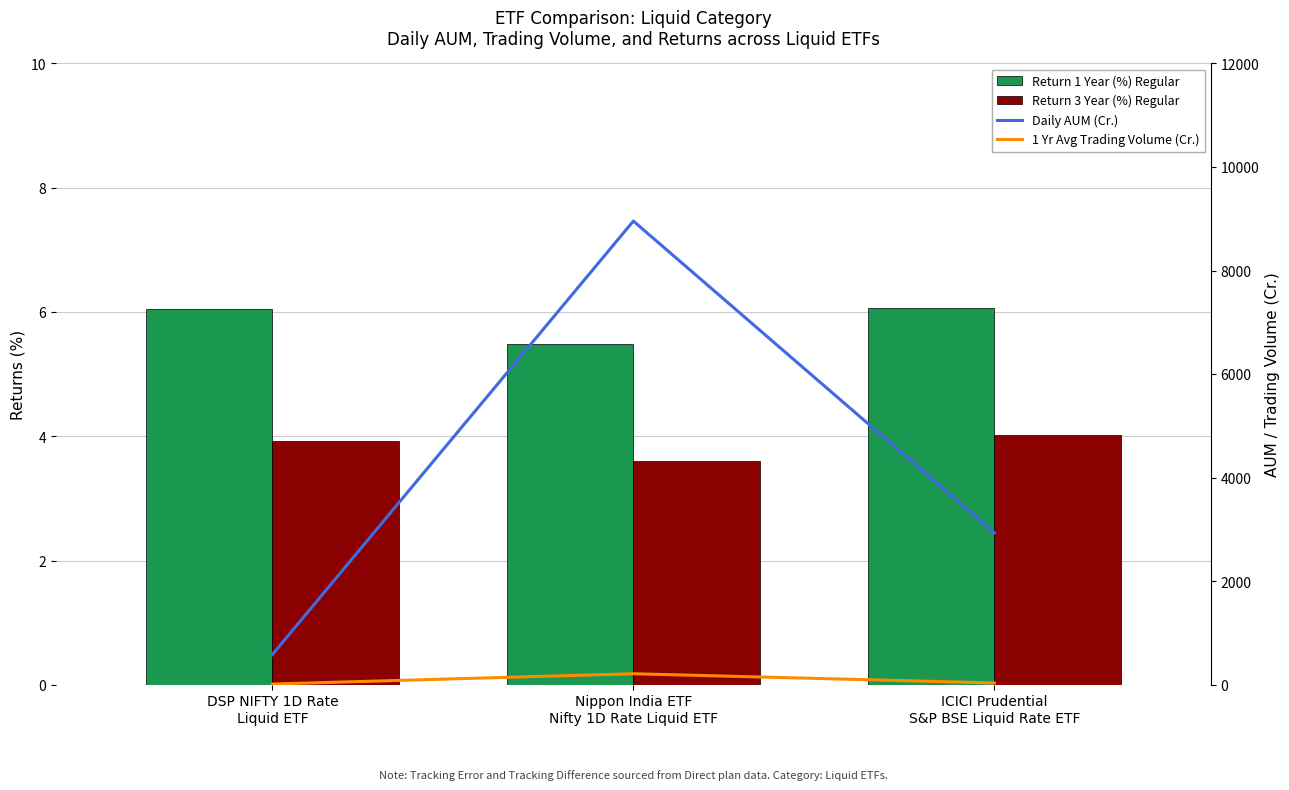

Where does the Daily AUM (Cr.) series first go above 2936?

Nippon India ETF
Nifty 1D Rate Liquid ETF